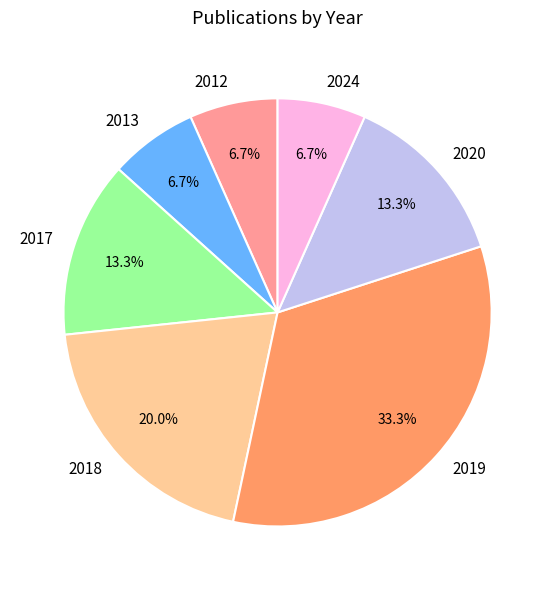

How many segments does this pie chart have?

7